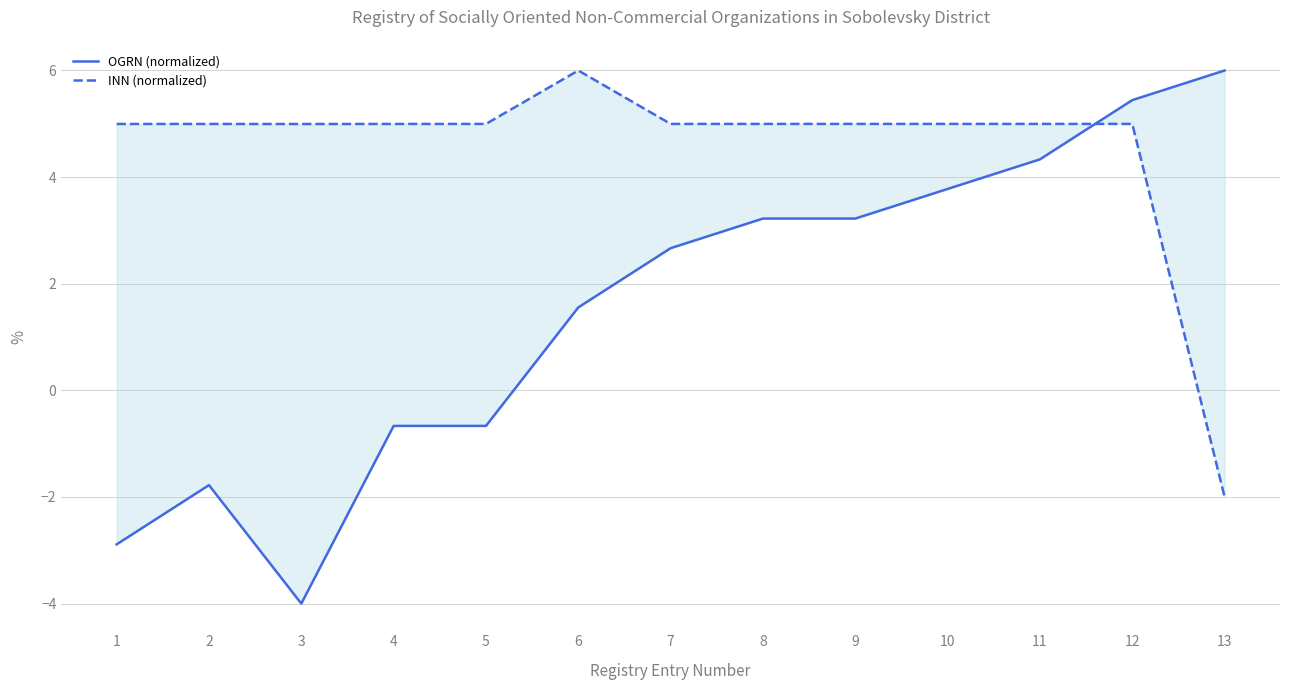

What is the difference between the OGRN (normalized) values at 2 and 7?

4.4